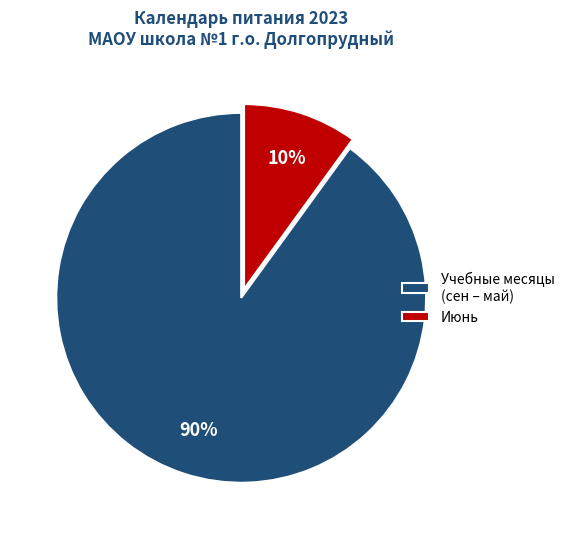

What is the smallest slice in the pie chart?

Июнь